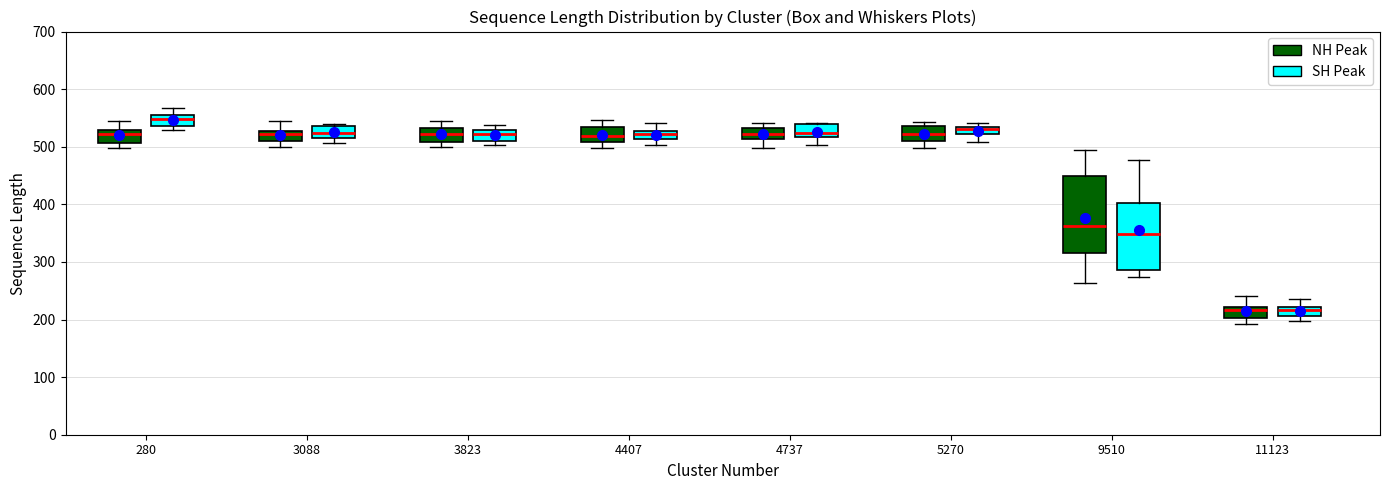

Which box has the highest median line?

280 (SH Peak)